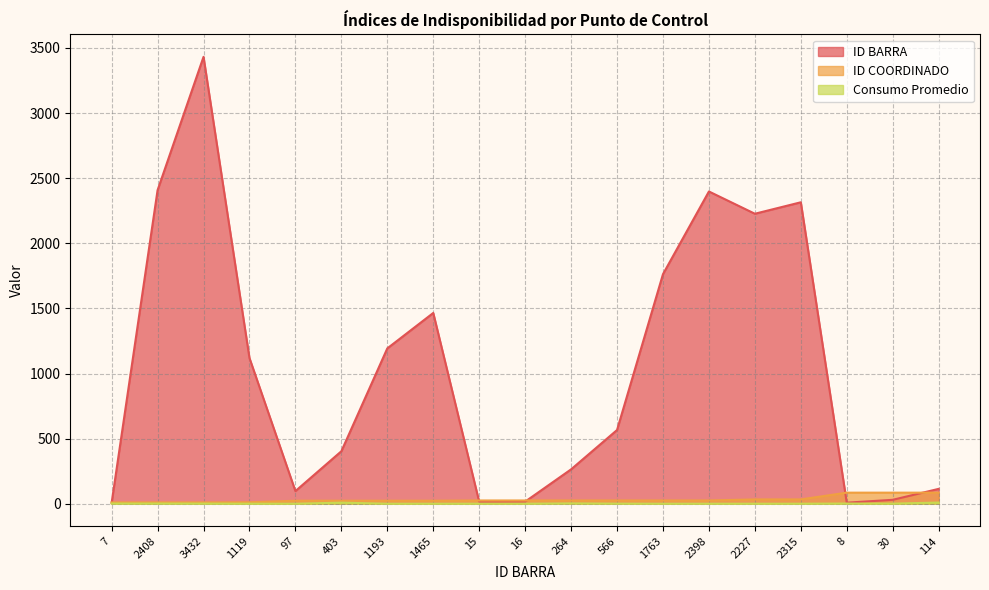

What is the sum of all ID BARRA values?

19840.0